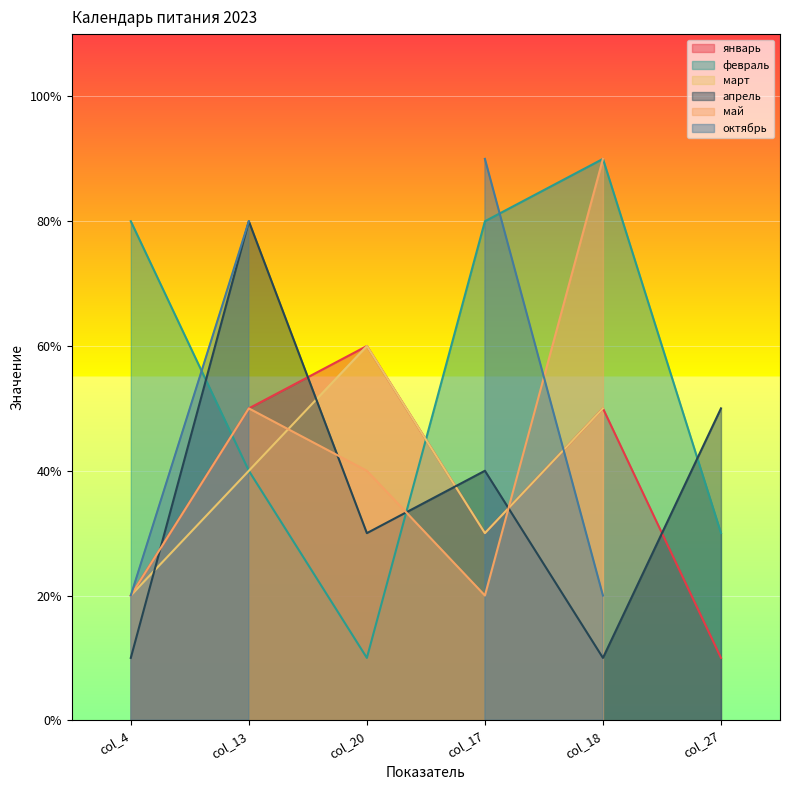

What is the difference between the январь values at col_27 and col_18?

4